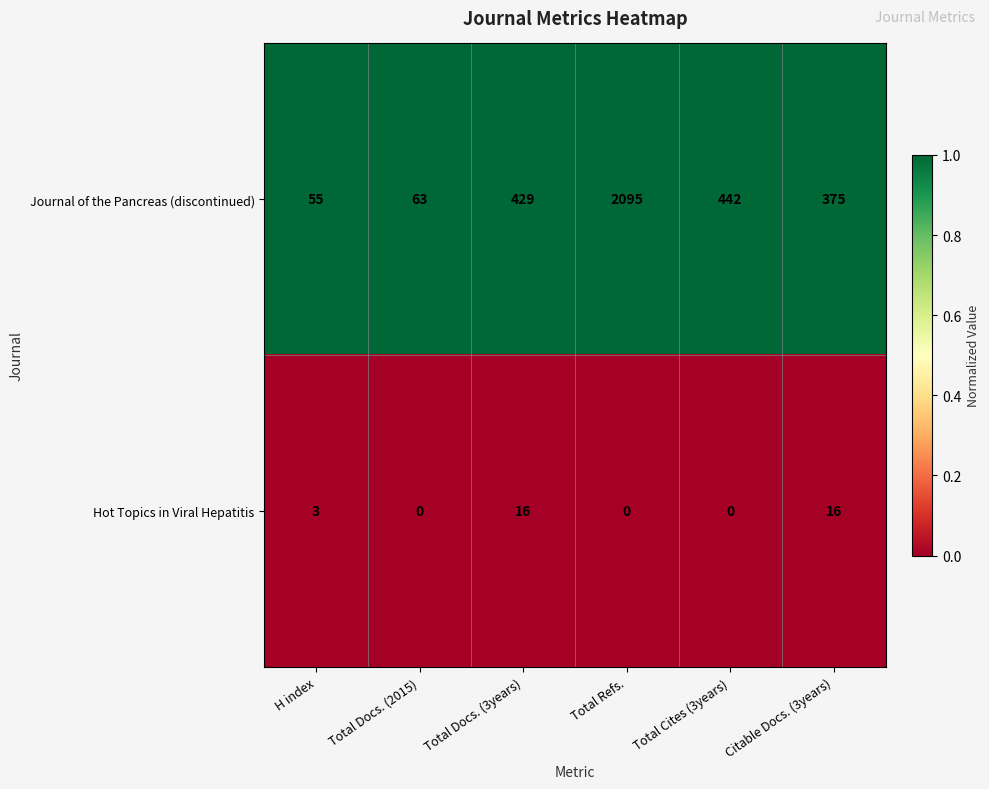

What is the total value across all series at Citable Docs. (3years)?

391